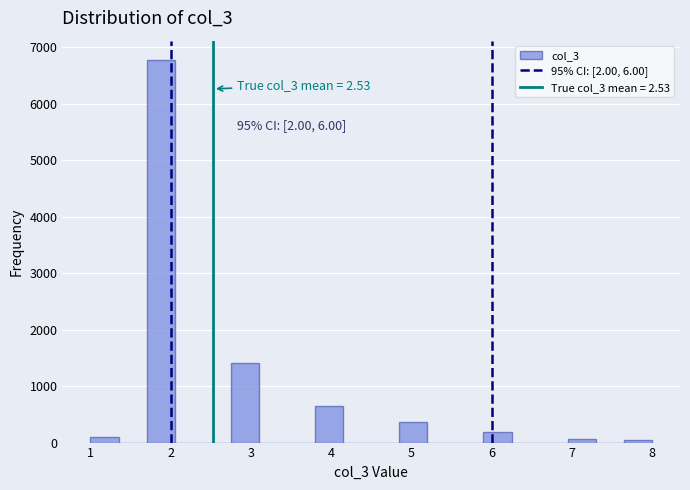

Around what value on the x-axis is the tallest bar? Give the approximate position of its centre, as read against the axis.

1.9